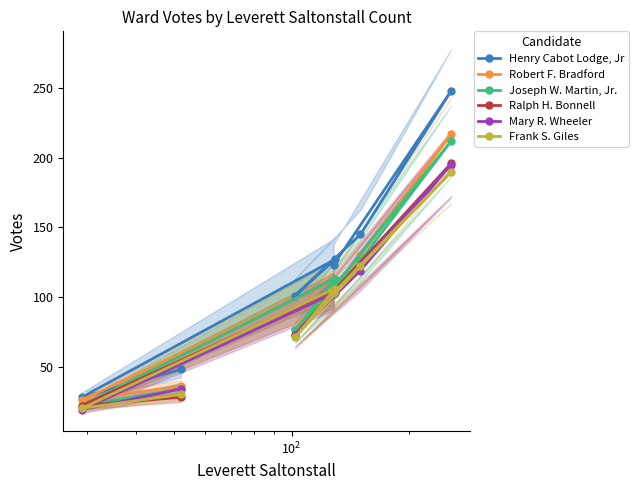

What is the value of the Henry Cabot Lodge, Jr point at the 7th from the left?

248